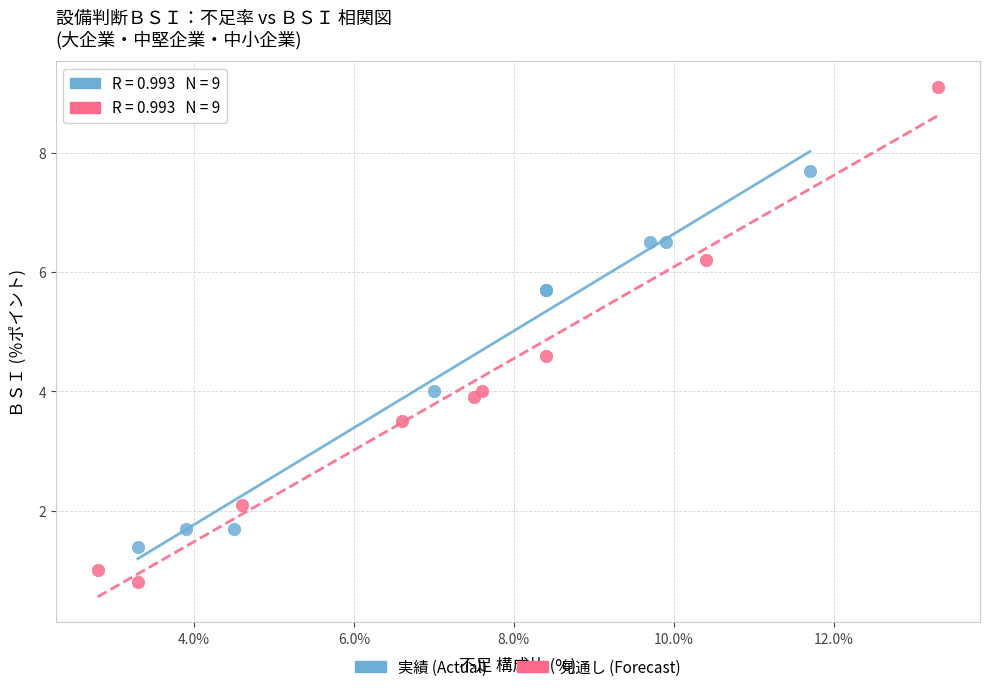

Which series has the largest Y range (max minus min)?

見通し (Forecast)